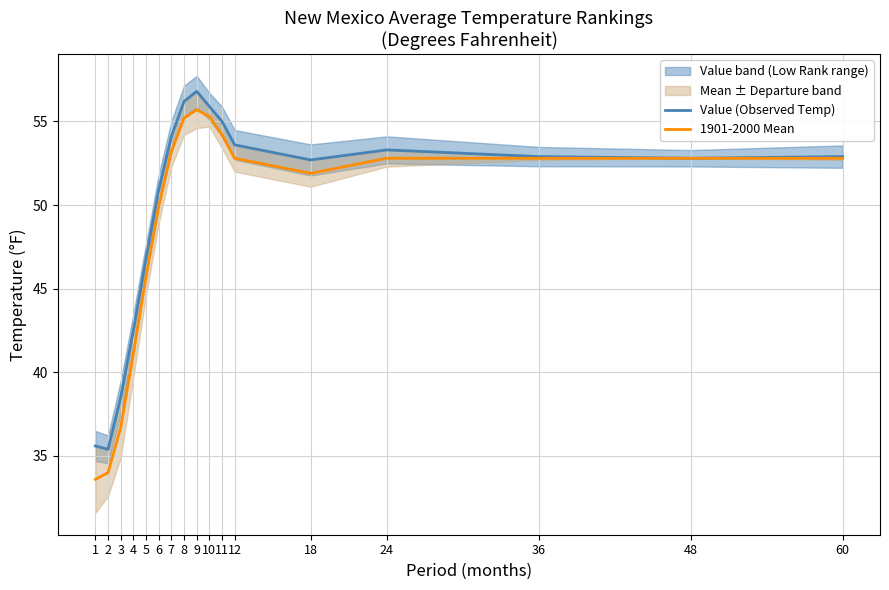

What is the total value across all series at 10?

111.2